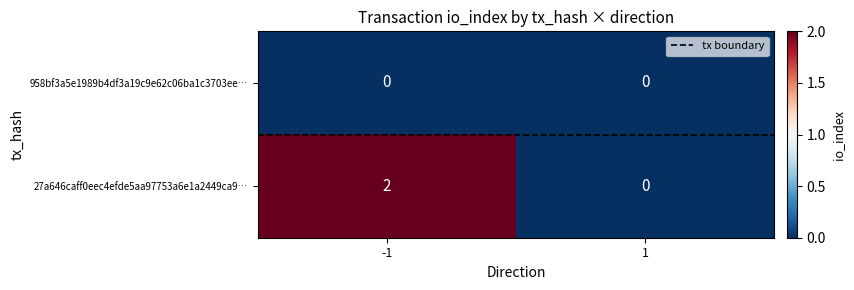

What is the spread (max minus min) of values at -1?

2